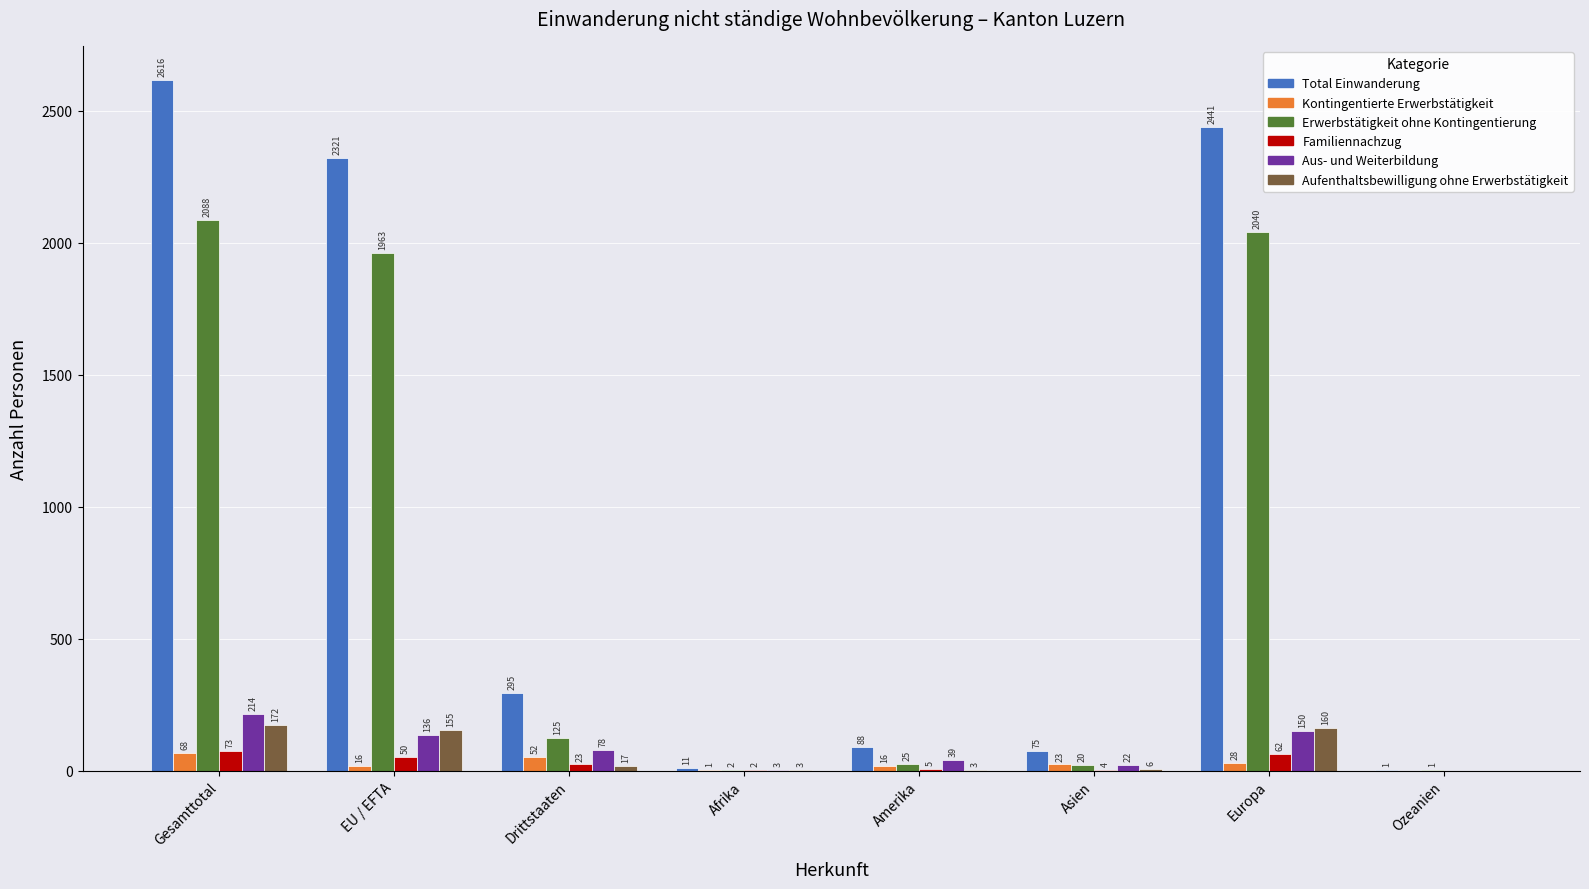

Count the number of categories in the chart.

8